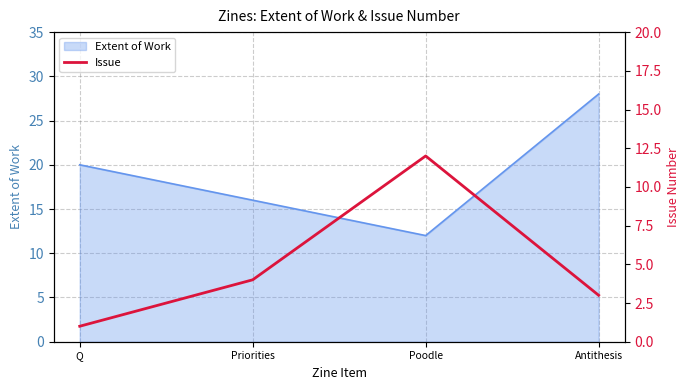

At which label does Extent of Work reach its minimum?

Poodle